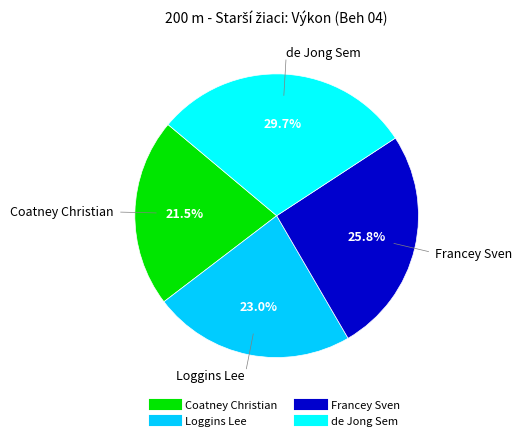

Between de Jong Sem and Coatney Christian, which is larger?

de Jong Sem